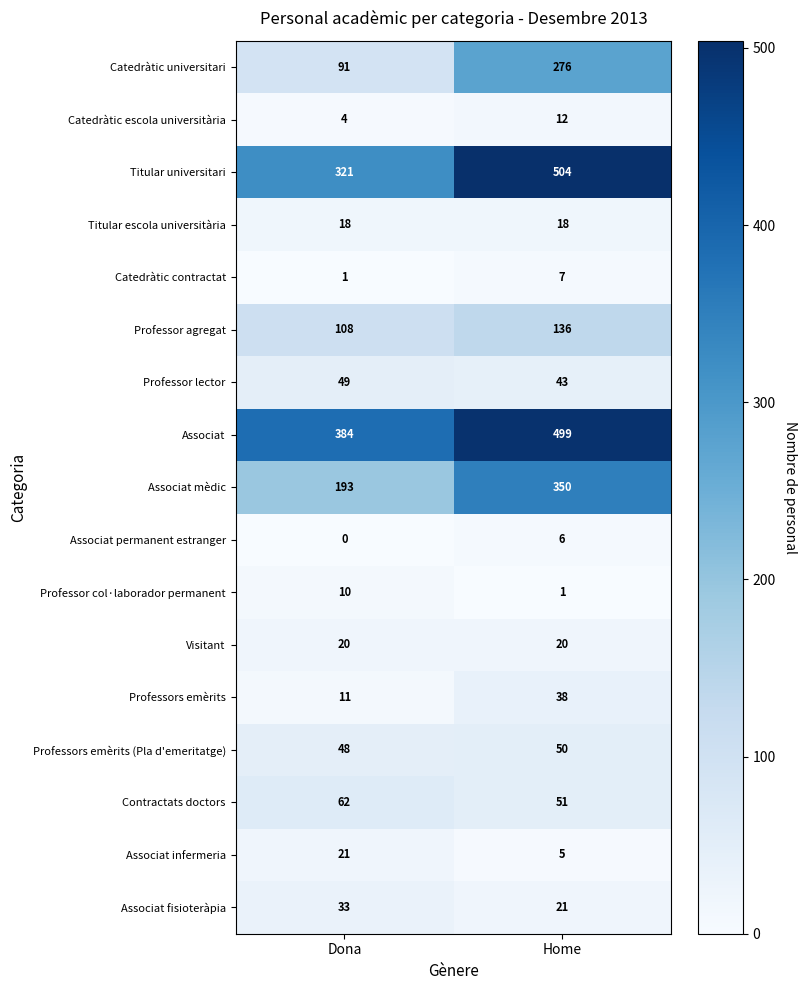

At which category is the sum across all series the highest?

Home